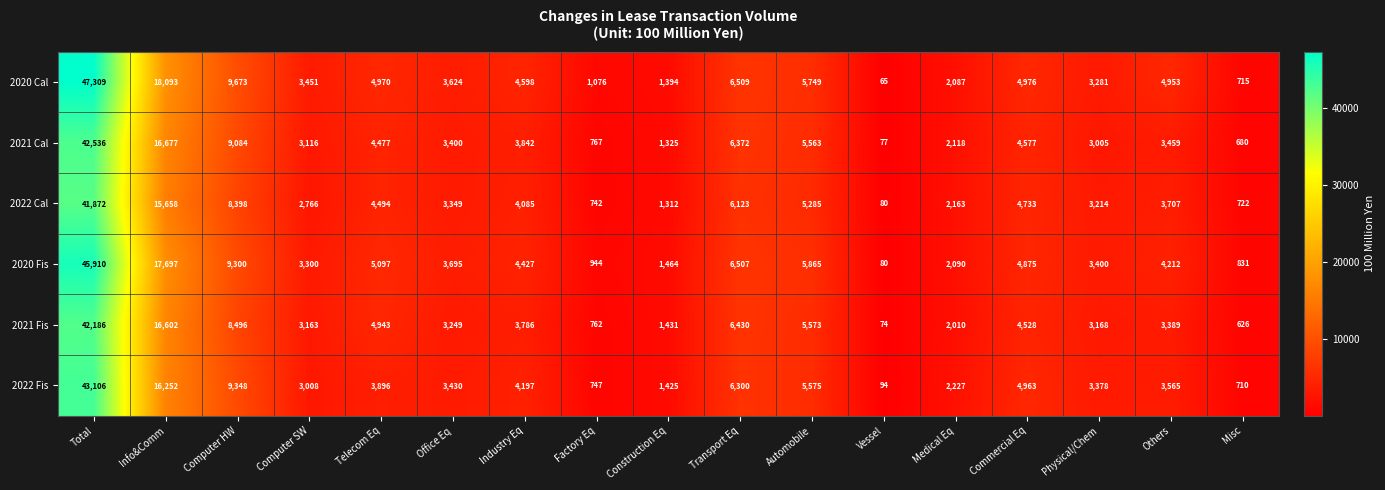

At which category is the sum across all series the highest?

Total